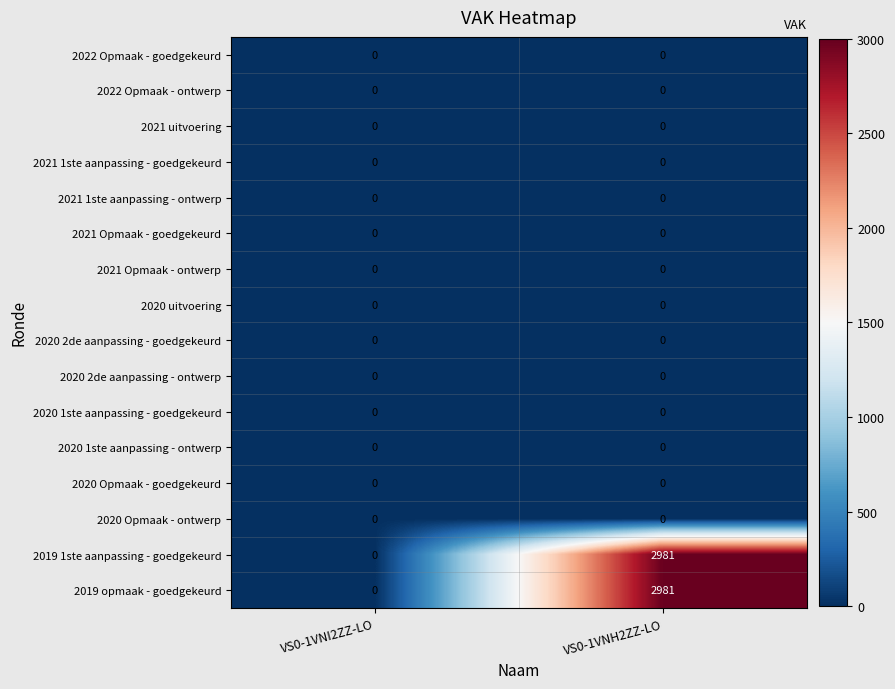

At which category does the chart reach its peak across all series?

VS0-1VNH2ZZ-LO